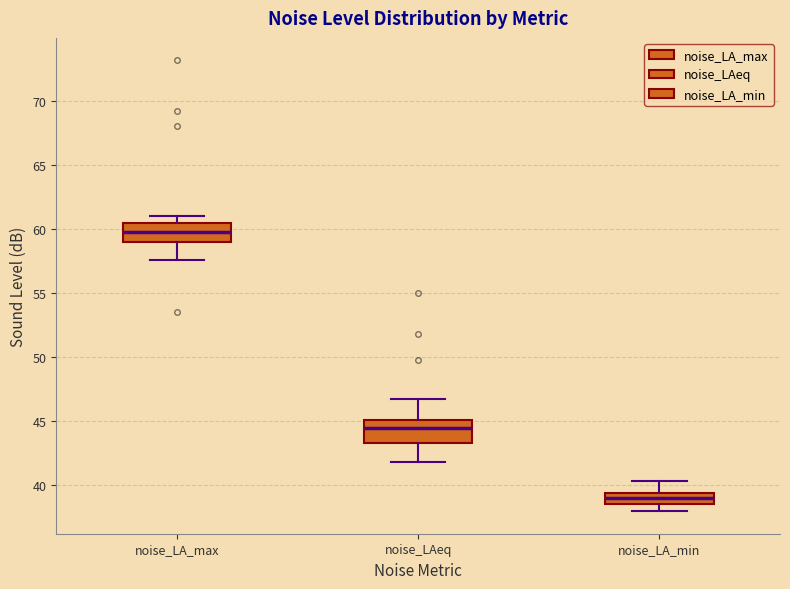

Which box's median line is the highest?

noise_LA_max